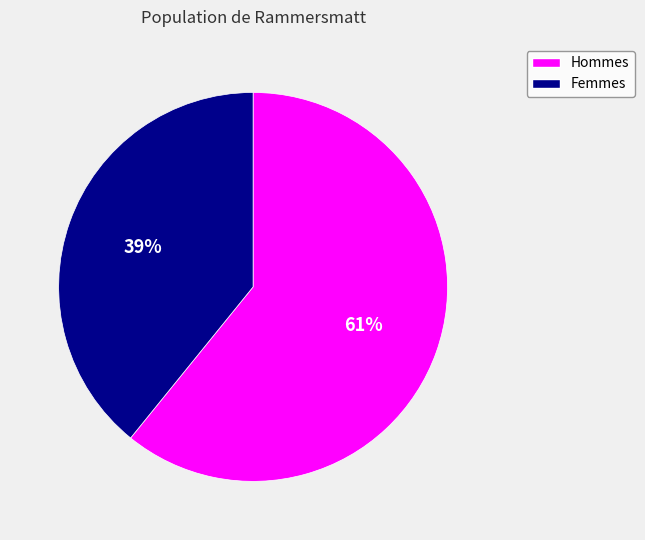

Is there a majority slice in this chart?

Yes